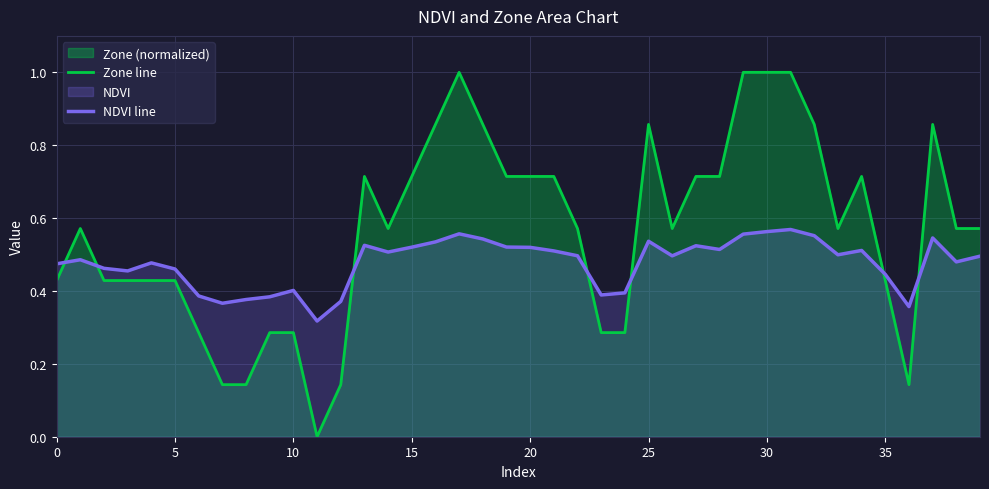

True or false: Zone line and NDVI line cross at least once.

True